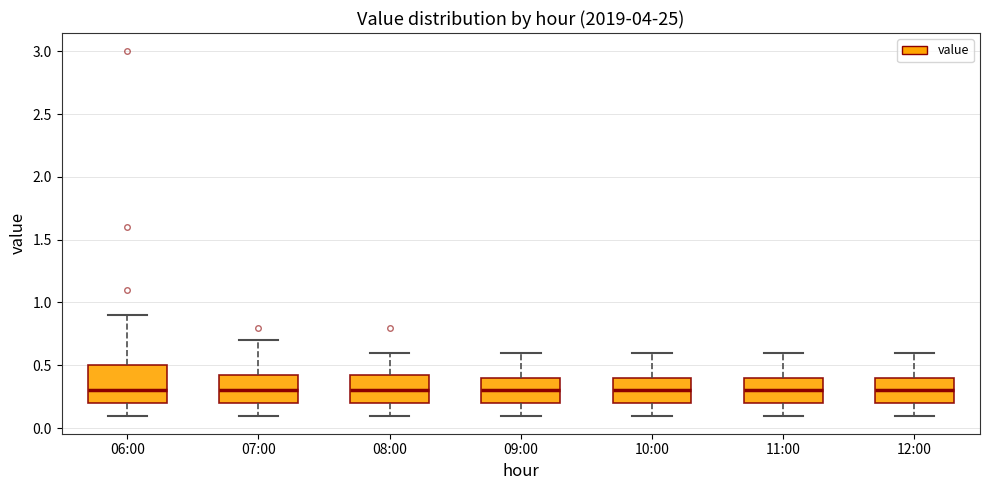

Which box is the tallest, from its lower edge to its upper edge?

06:00